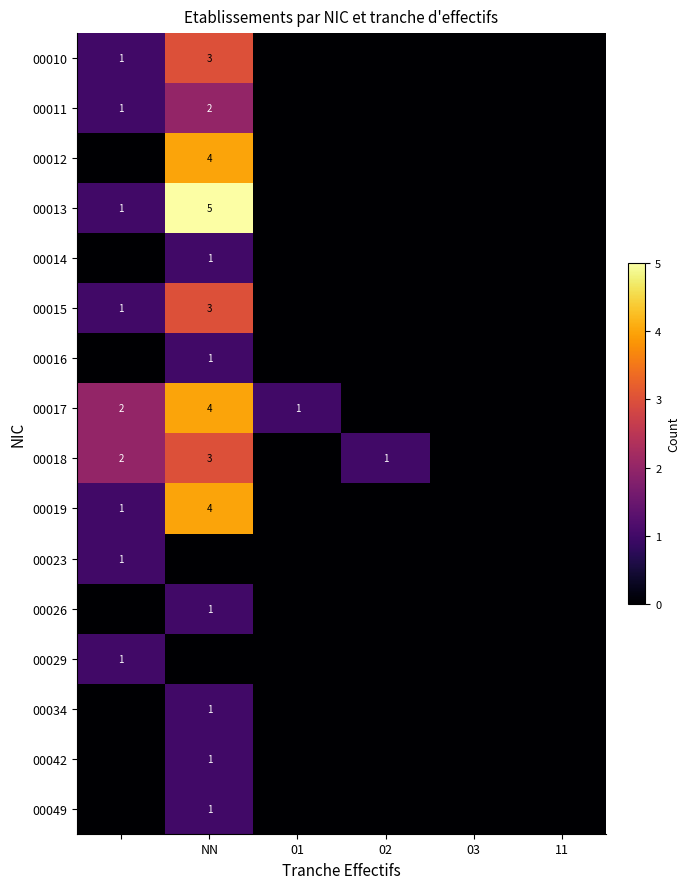

The value of 00042 at NN is 1. True or false?

True